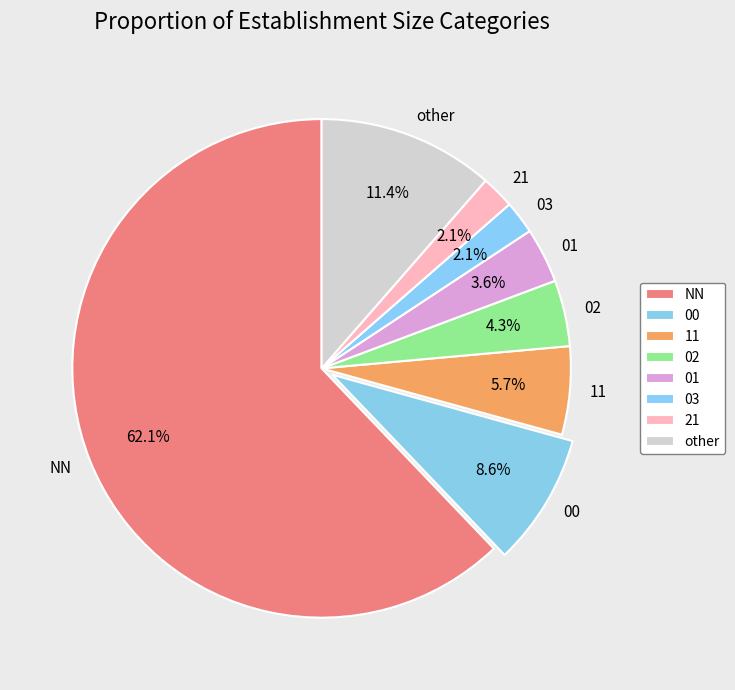

Is it true that other is 6% of the pie?

False